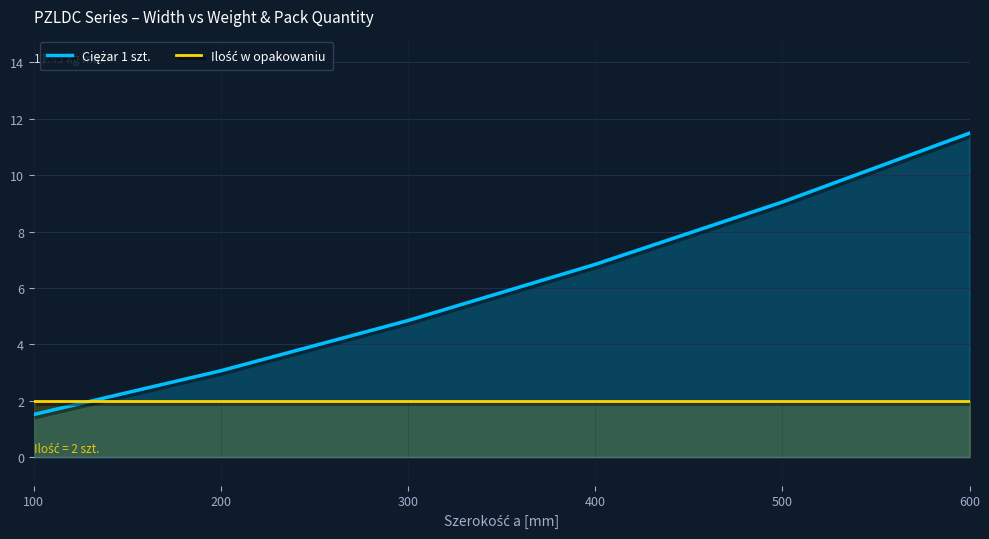

At how many categories does at least one series exceed 4?

4